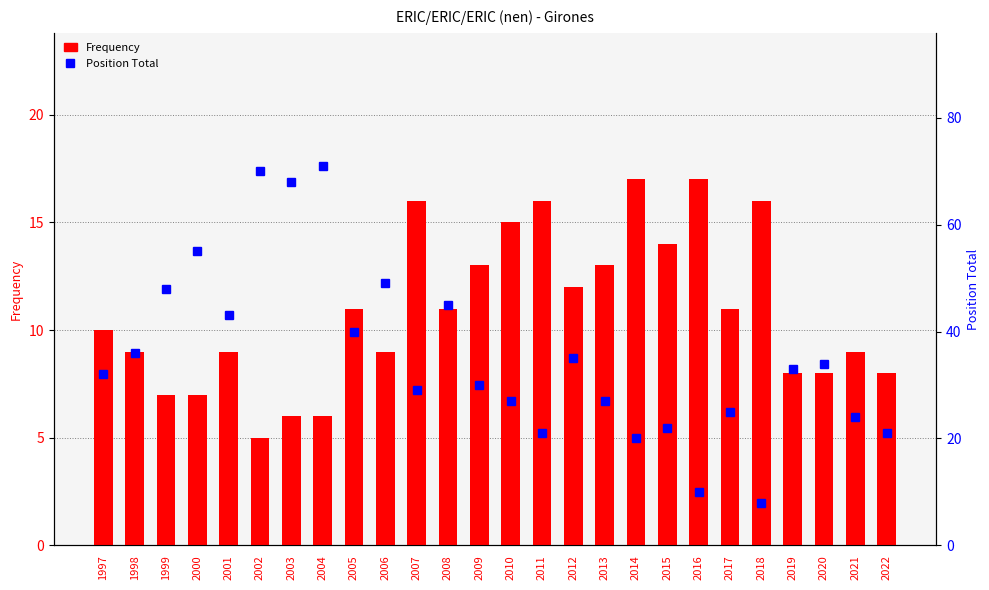

What is the greatest value displayed?

71